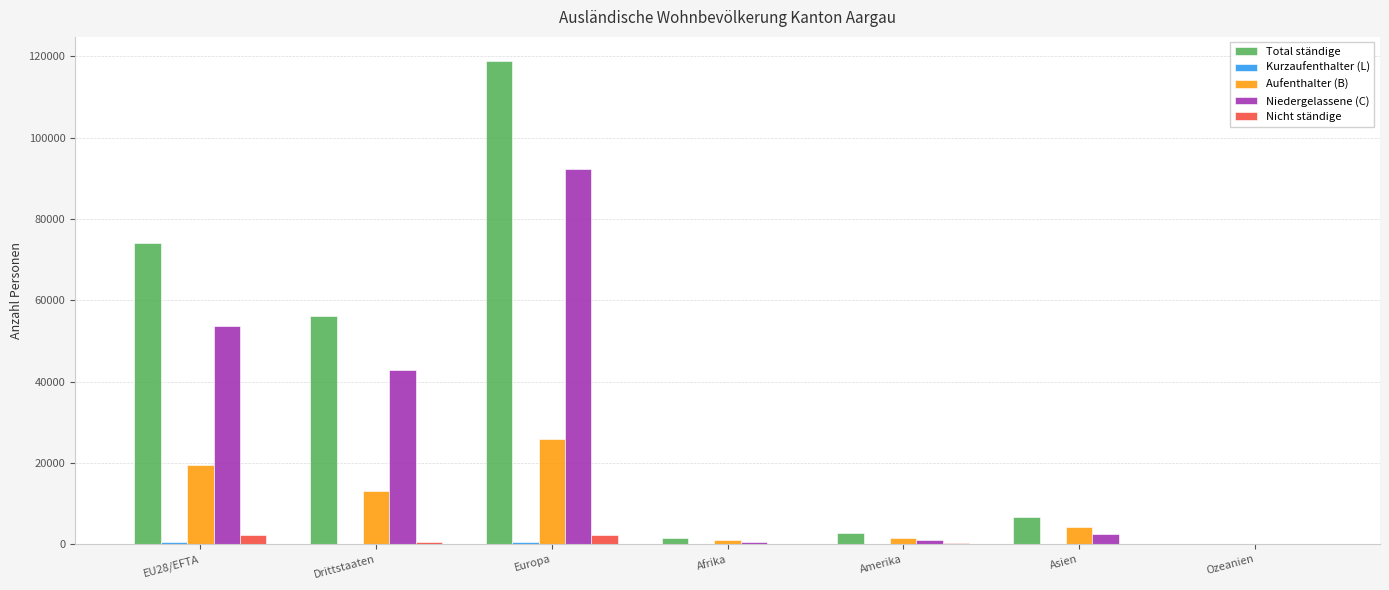

Between EU28/EFTA and Drittstaaten, which series saw the biggest shift?

Total ständige